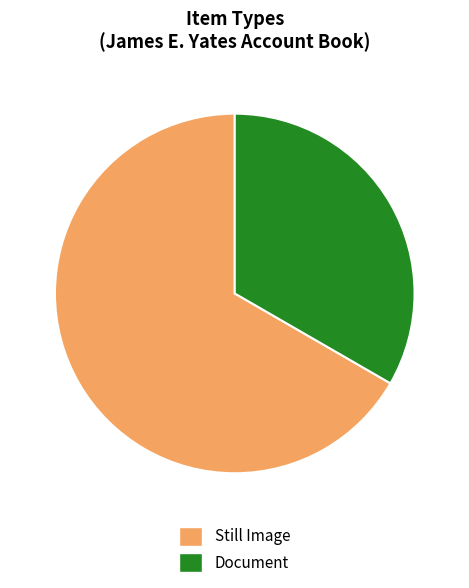

Do Document and Still Image together represent more than half of the pie?

Yes